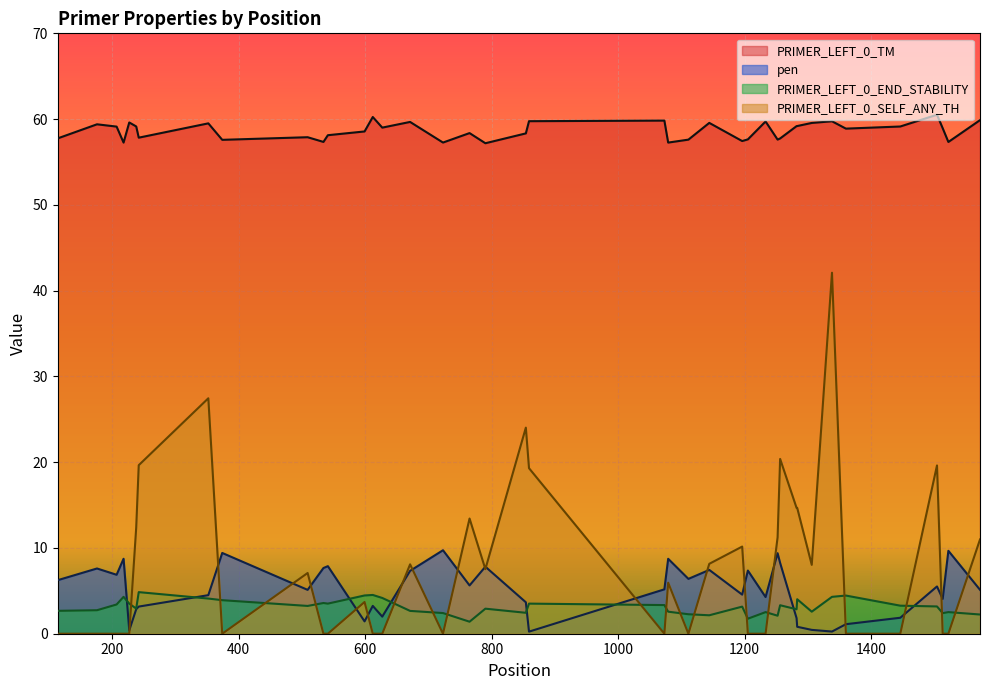

In pen, how many points are lower than both neighbors (excluding endpoints)?

12